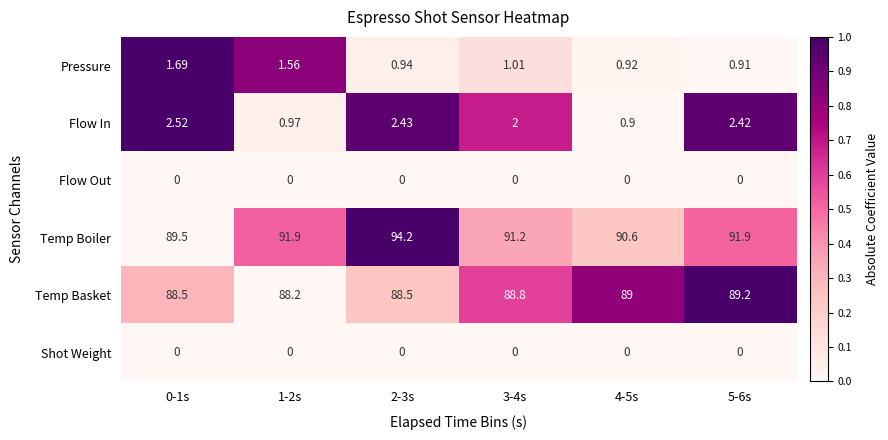

Between 3-4s and 4-5s, which series saw the biggest shift?

Flow In